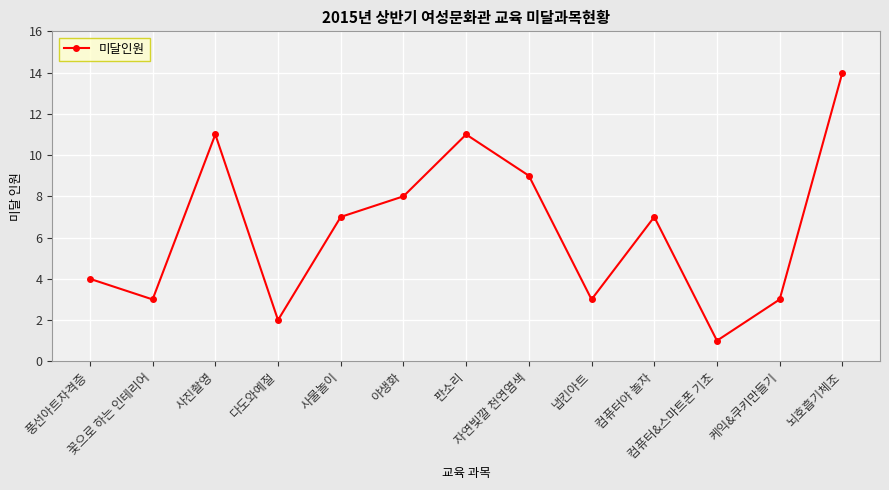

At which category does the chart reach its peak across all series?

뇌호흡기체조